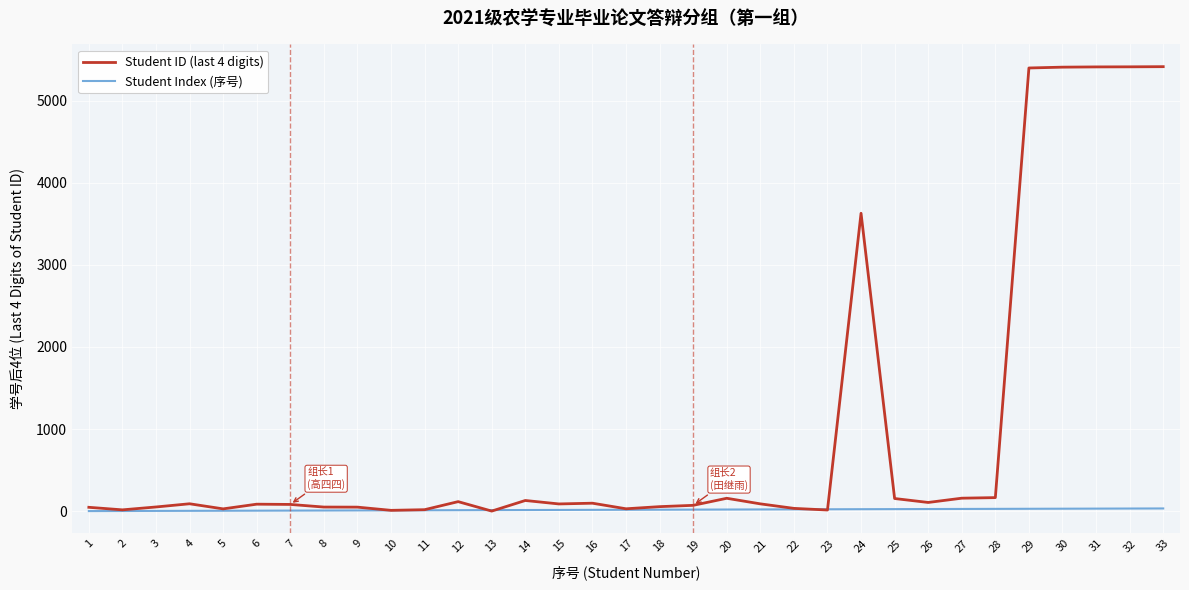

List the series in order of their peak value, lowest first.

Student Index (序号), Student ID (last 4 digits)